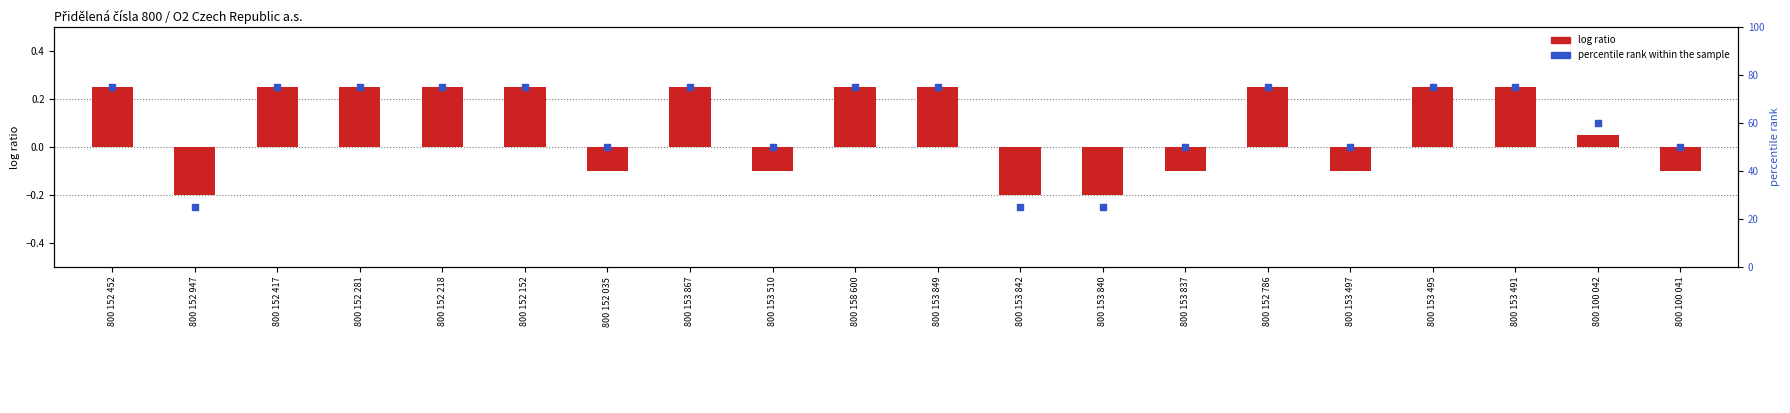

Is the value of percentile rank within the sample at 800 153 497 greater than the value of log ratio at 800 152 417?

Yes